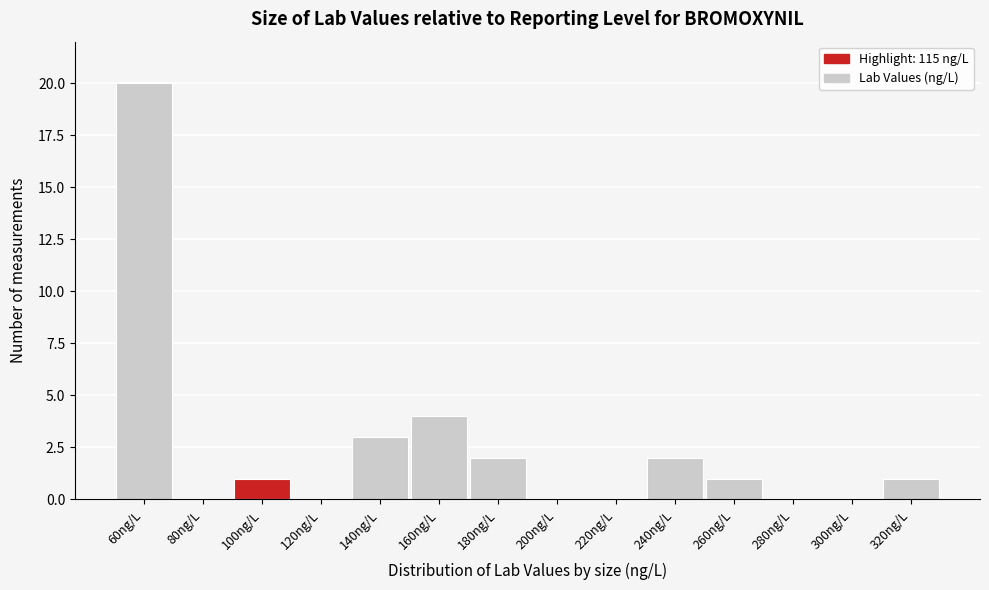

Reading left to right, list all the values displayed in this chart.

60ng/L=20	80ng/L=0	100ng/L=1	120ng/L=0	140ng/L=3	160ng/L=4	180ng/L=2	200ng/L=0	220ng/L=0	240ng/L=2	260ng/L=1	280ng/L=0	300ng/L=0	320ng/L=1